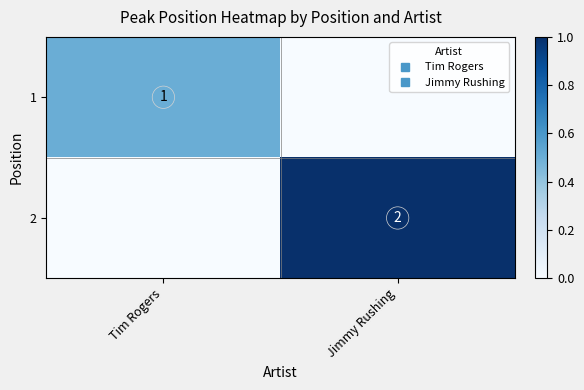

What is the sum of the 1 values at Jimmy Rushing and Tim Rogers?

0.5